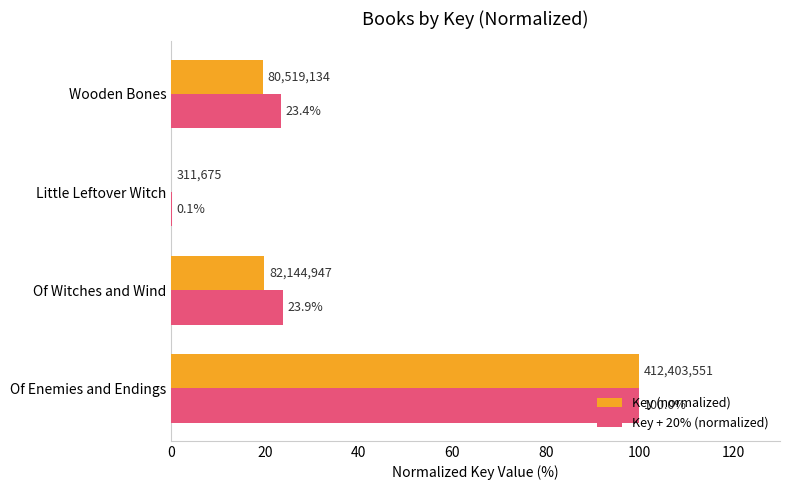

What is the maximum value for Key (normalized)?

100.0